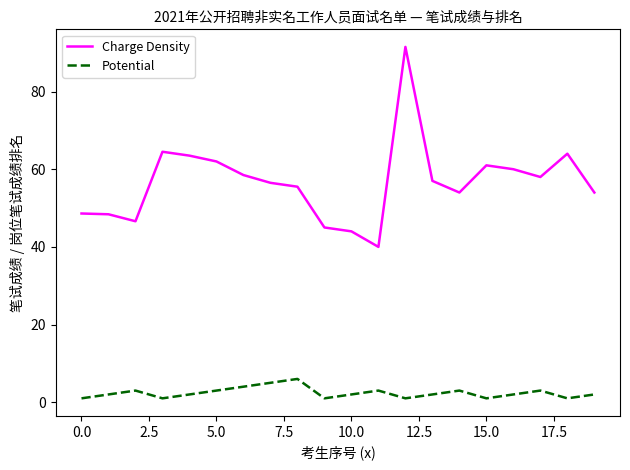

What are all the series names shown in the legend?

Charge Density, Potential